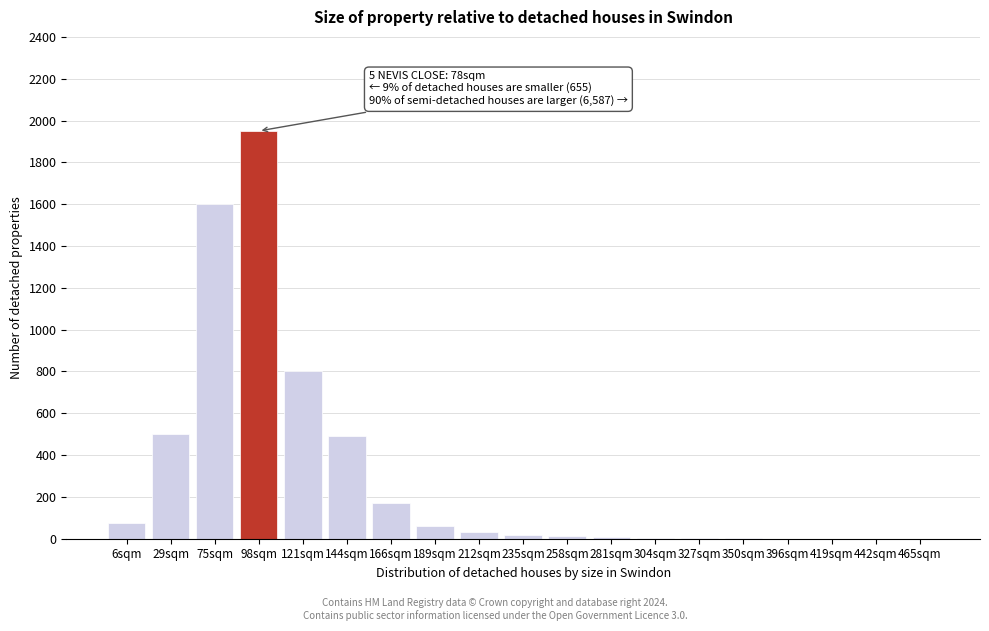

Which has a higher value, 29sqm or 189sqm?

29sqm